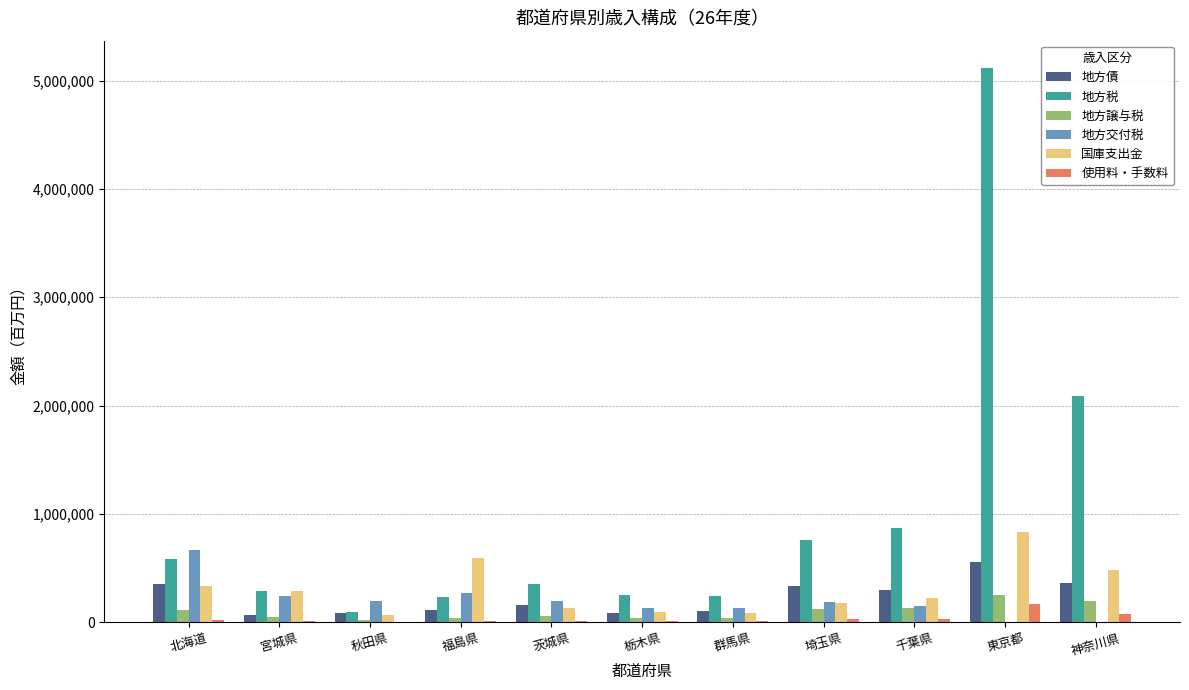

How many series are shown in this chart?

6